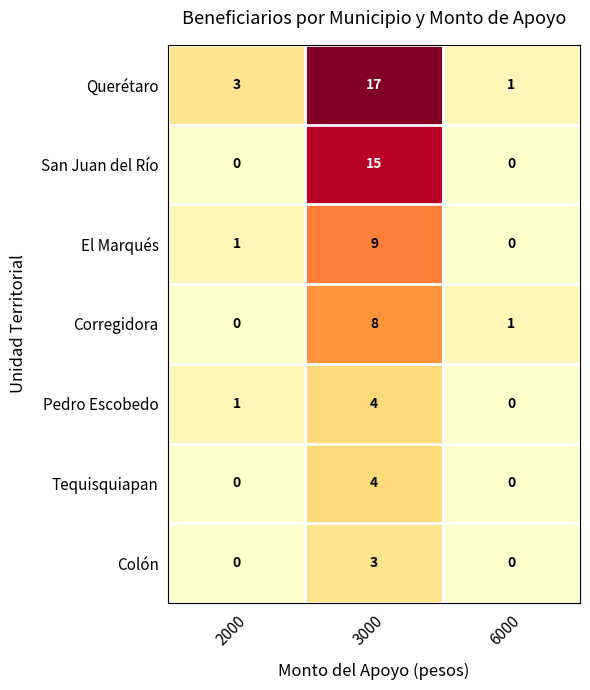

What is the spread (max minus min) of values at 2000?

3